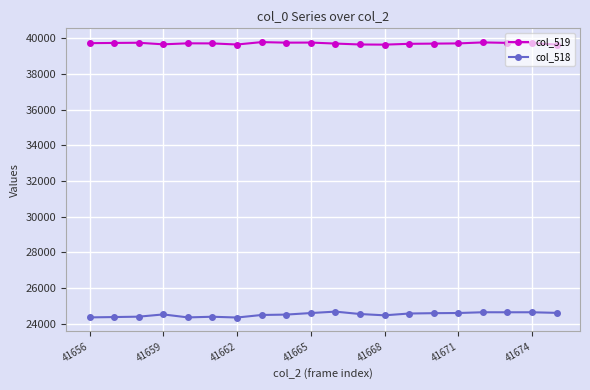

At how many categories does at least one series exceed 37847?

20